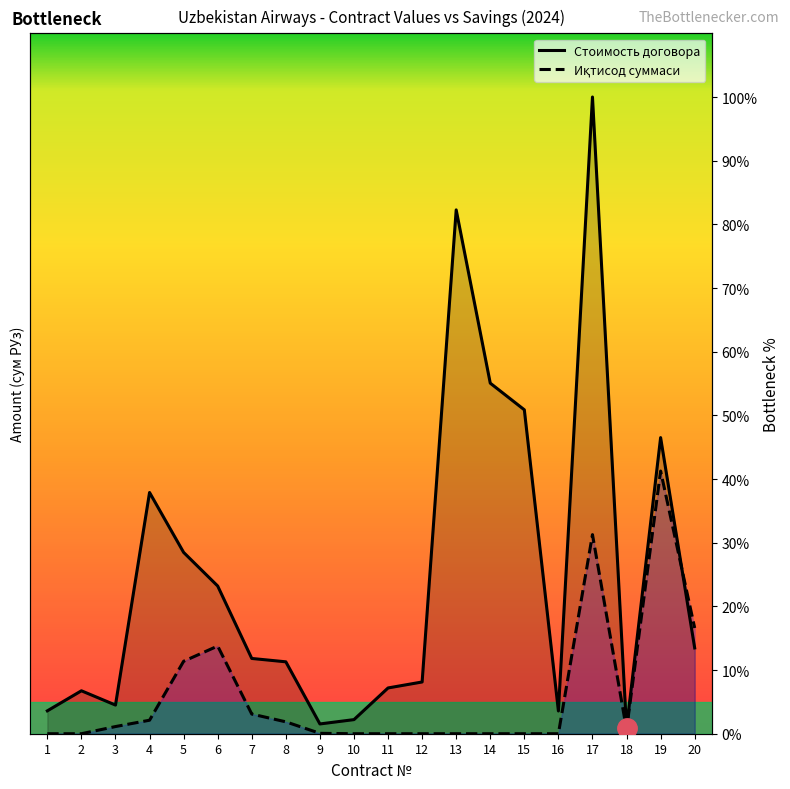

Where does the Стоимость договора series first go above 11?

4